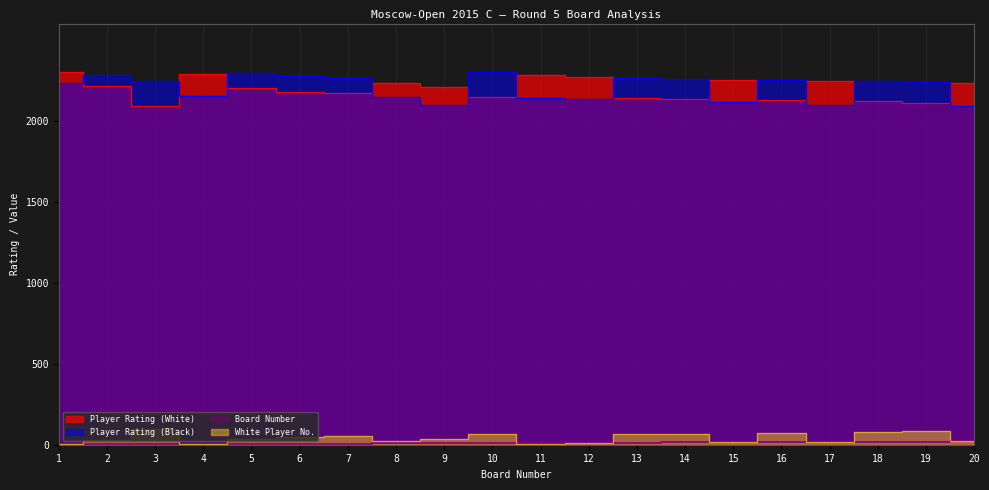

At 11, list the series in order from smallest to largest.

White Player No., Board Number, Player Rating (Black), Player Rating (White)